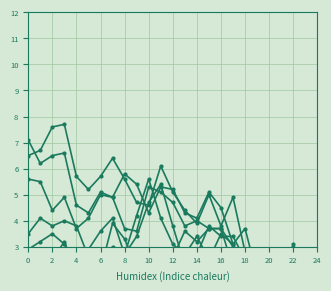

What is the total value across all series at 4?

22.1